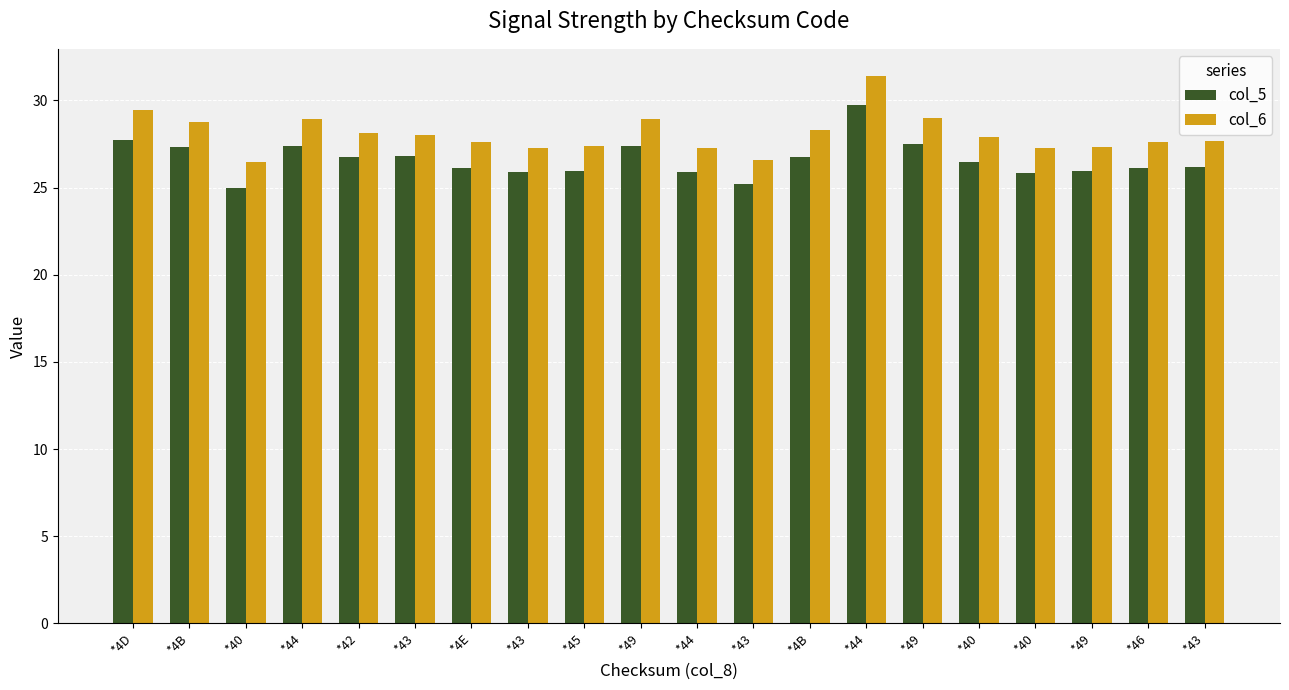

Where is col_6 nearest to the value 28?

*43